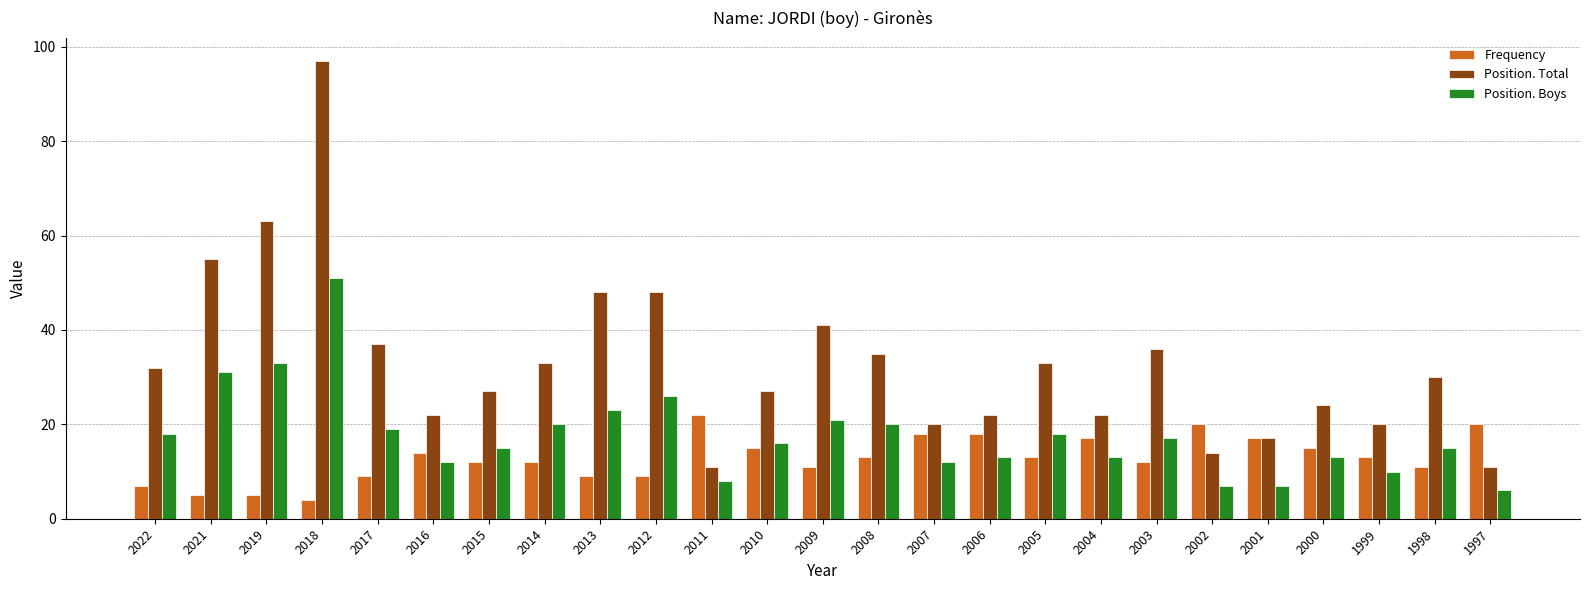

What is the minimum value shown in the chart?

4